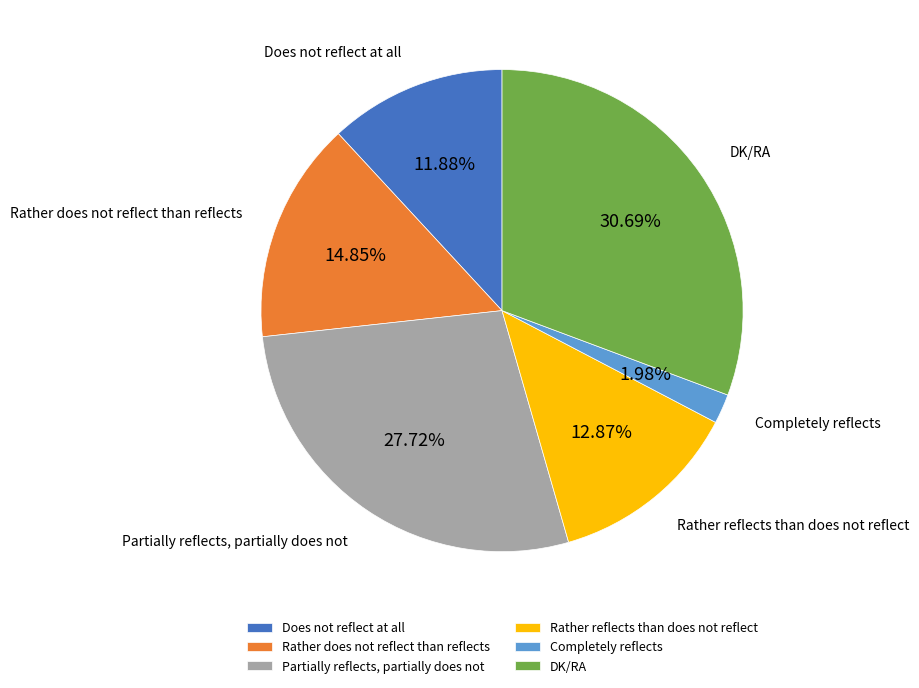

What percentage is NOT represented by Partially reflects, partially does not?

72.3%